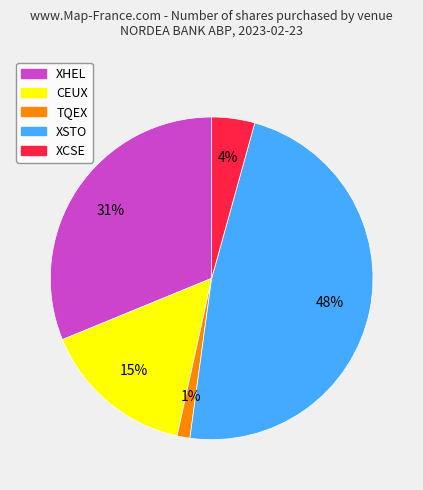

Which has a higher value, XCSE or CEUX?

CEUX